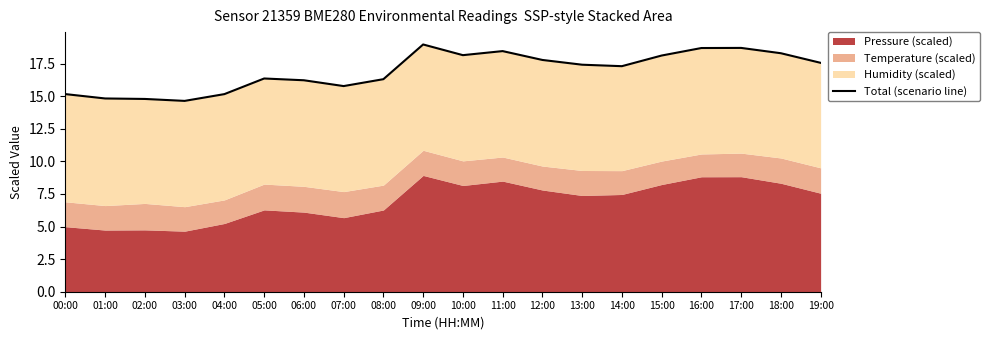

What is the minimum value shown in the chart?

14.6